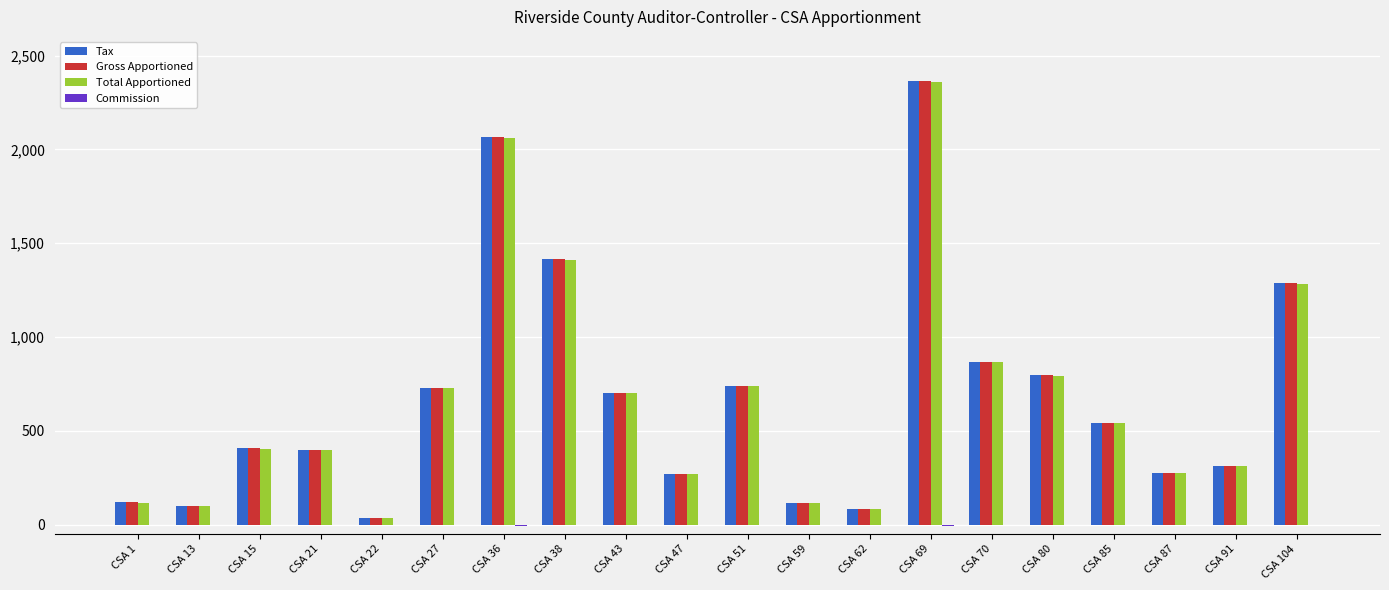

What is the sum of all Total Apportioned values?

13585.0